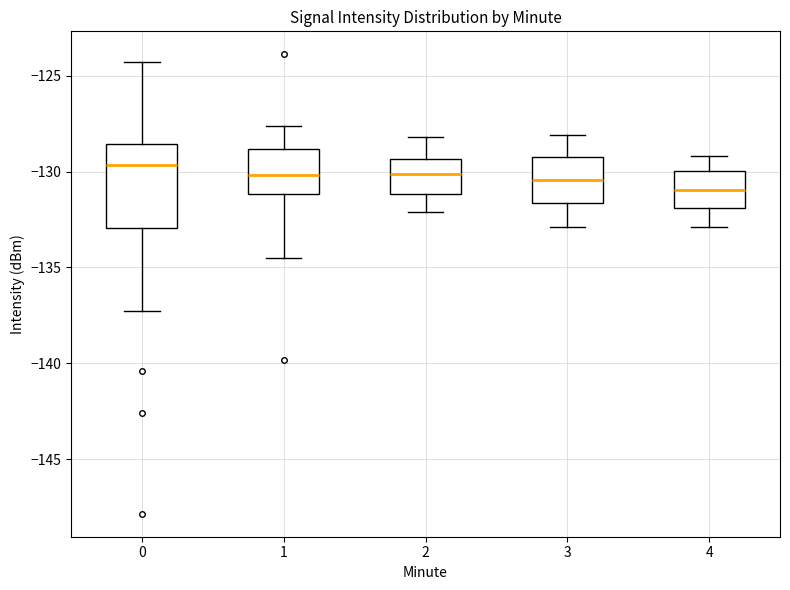

Reading left to right, read every box against the y-axis: the position of its median line, the range the box covers, and the ends of its whiskers. The values are not printed on the chart, so give them approximately, as read against the axis.

0: median -129.5, box -133.0 to -128.5, whiskers -137.5 to -124.5
1: median -130.0, box -131.0 to -129.0, whiskers -134.5 to -127.5
2: median -130.0, box -131.0 to -129.5, whiskers -132.0 to -128.0
3: median -130.5, box -131.5 to -129.0, whiskers -133.0 to -128.0
4: median -131.0, box -132.0 to -130.0, whiskers -133.0 to -129.0